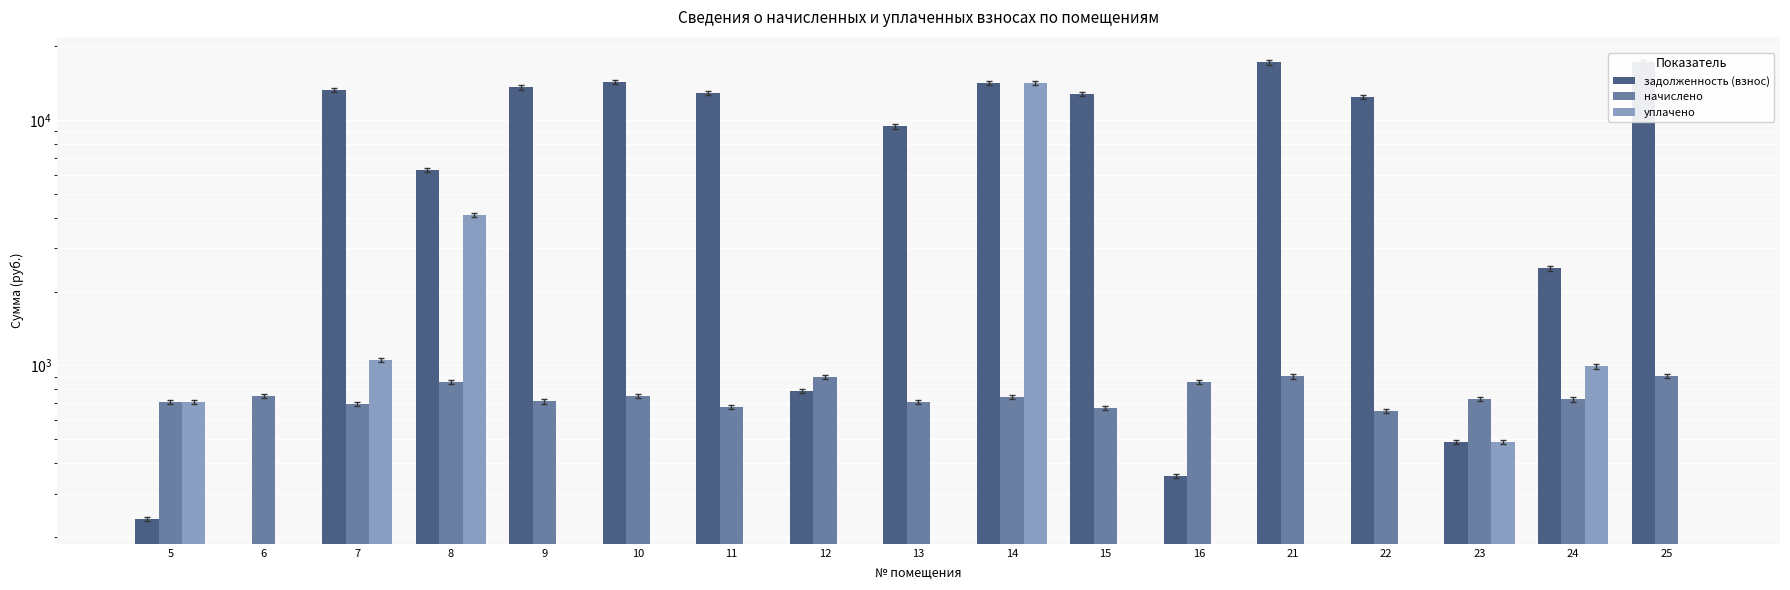

How many distinct data groups are displayed?

3